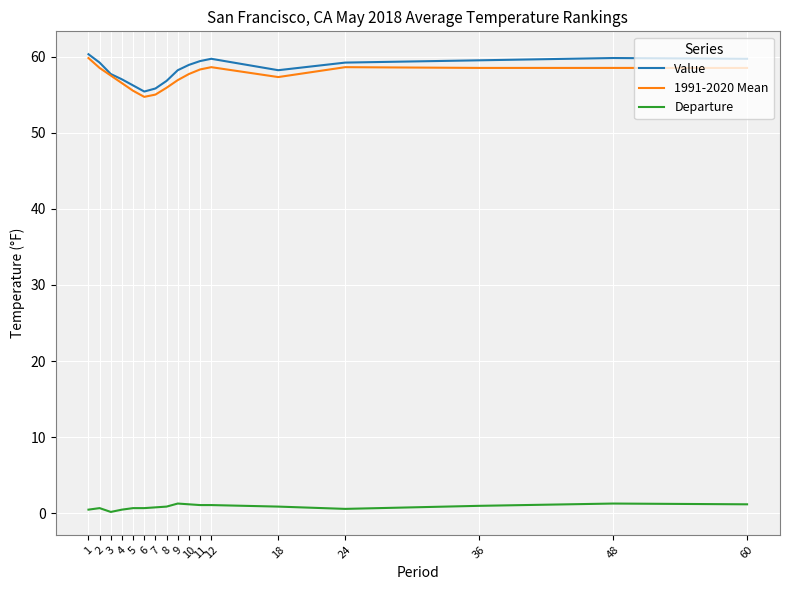

What is the difference between the Value values at 10 and 7?

3.1